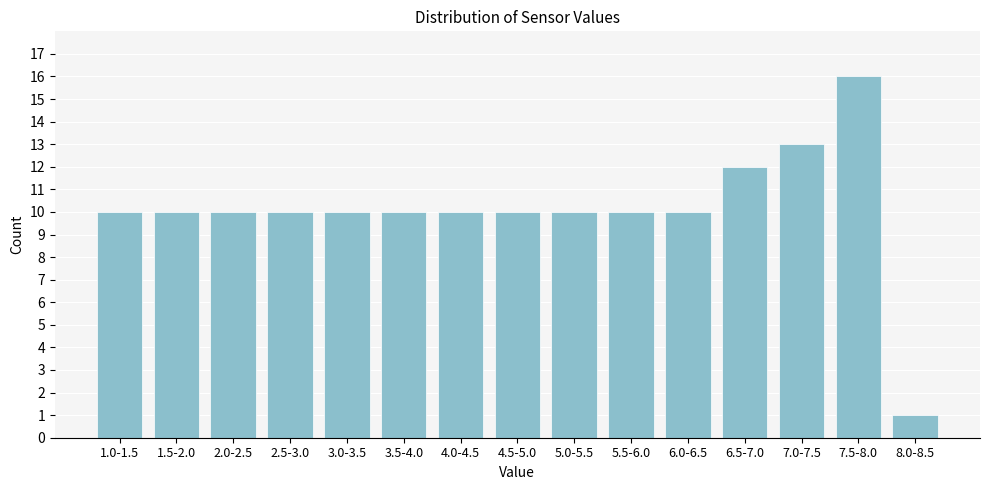

Reading left to right, transcribe all the data shown in this chart.

1.0-1.5=10	1.5-2.0=10	2.0-2.5=10	2.5-3.0=10	3.0-3.5=10	3.5-4.0=10	4.0-4.5=10	4.5-5.0=10	5.0-5.5=10	5.5-6.0=10	6.0-6.5=10	6.5-7.0=12	7.0-7.5=13	7.5-8.0=16	8.0-8.5=1